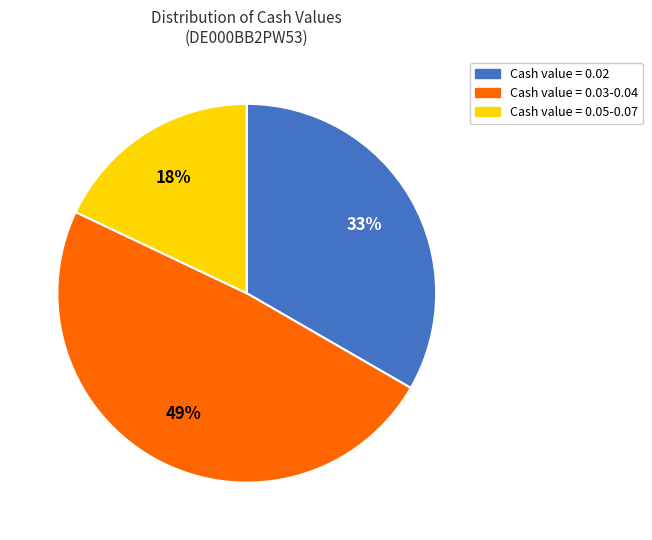

To the nearest percent, what is the average slice percentage?

33%